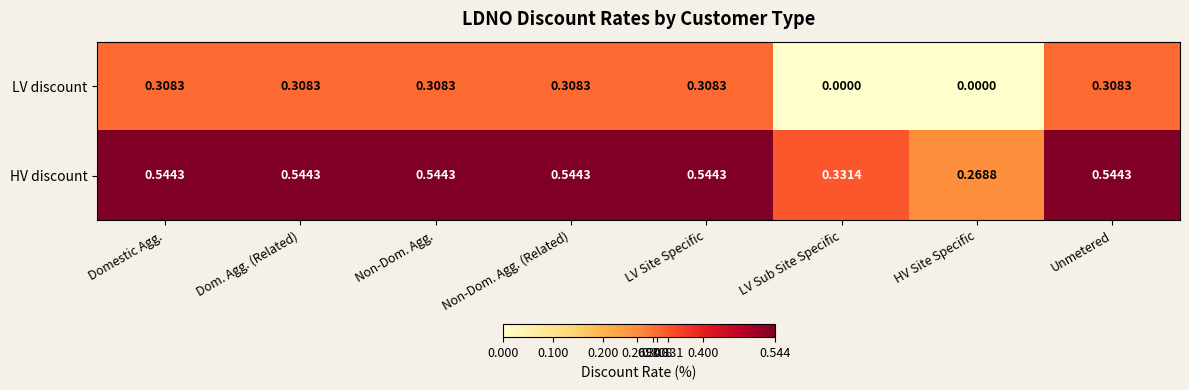

At which label does HV discount reach its minimum?

HV Site Specific